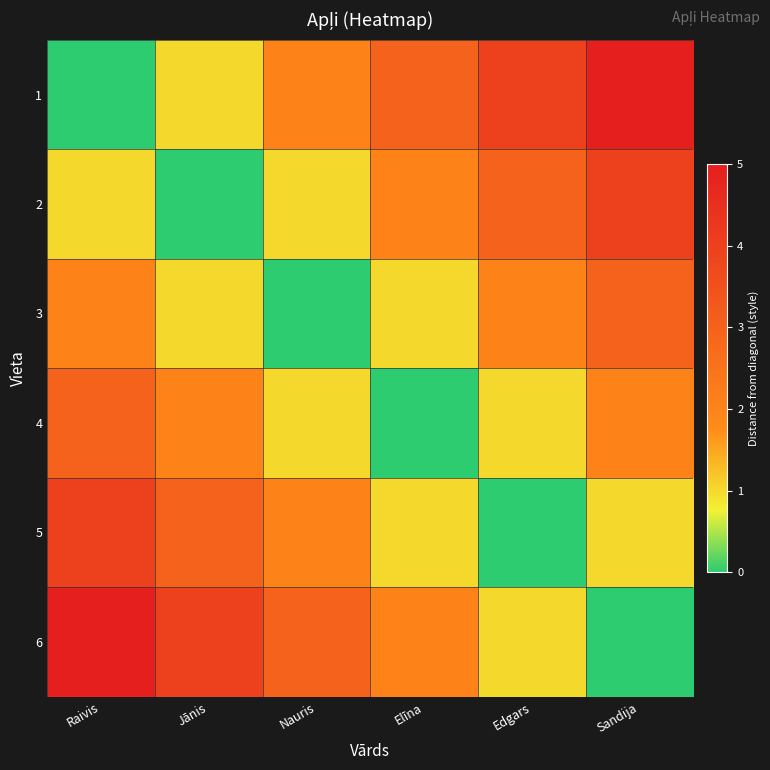

At how many categories does at least one series exceed 4?

2